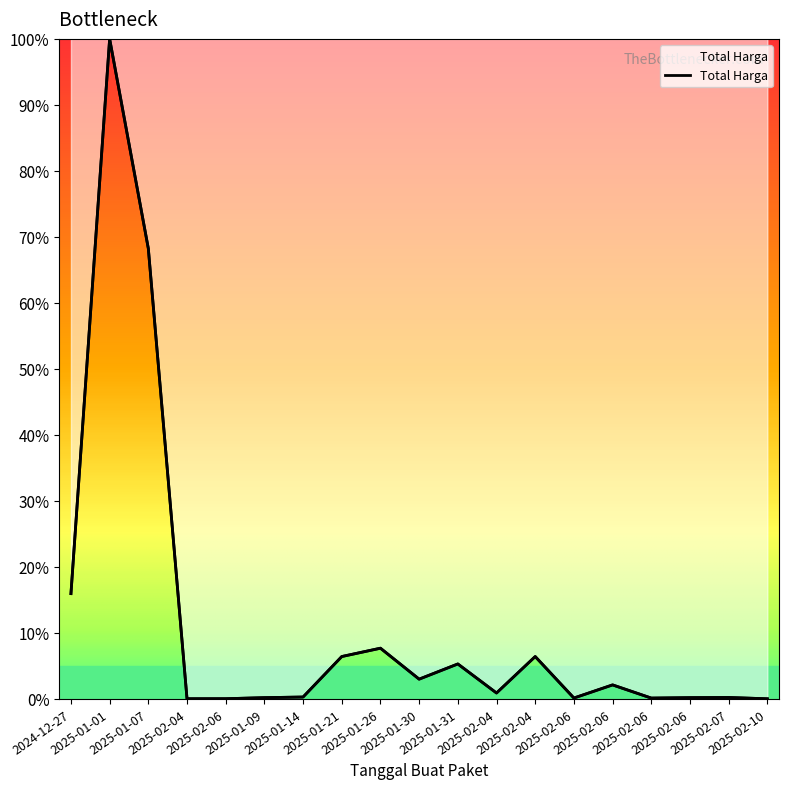

How many distinct data groups are displayed?

1